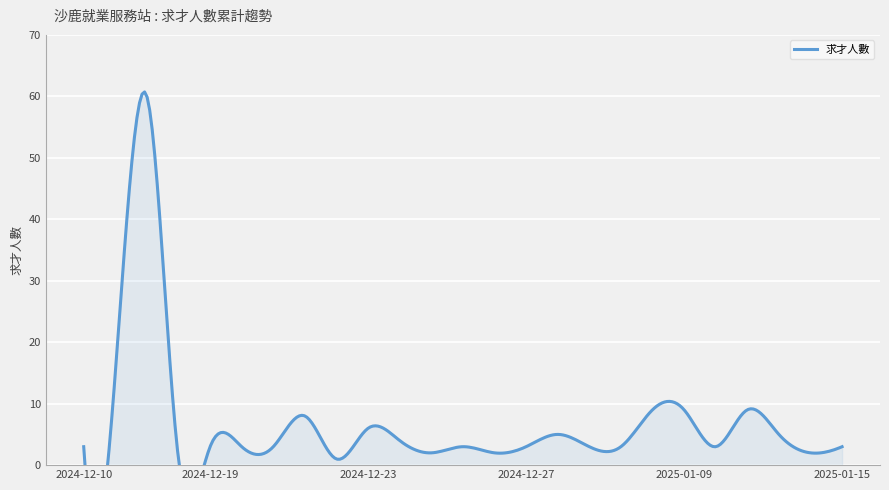

How many interior local peaks (higher than both neighbors) does the data have?

6